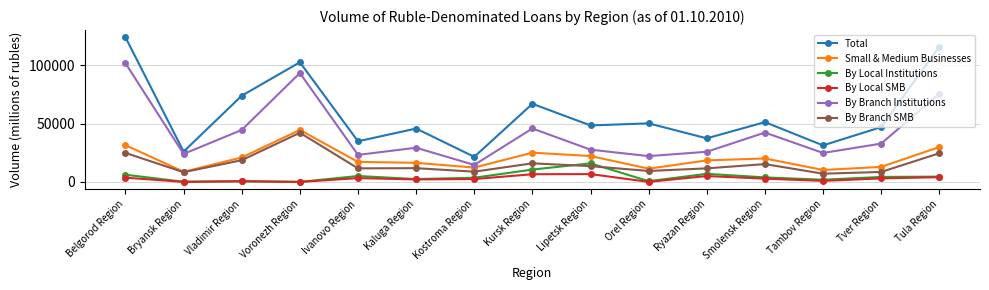

True or false: By Branch SMB and By Branch Institutions cross at least once.

False